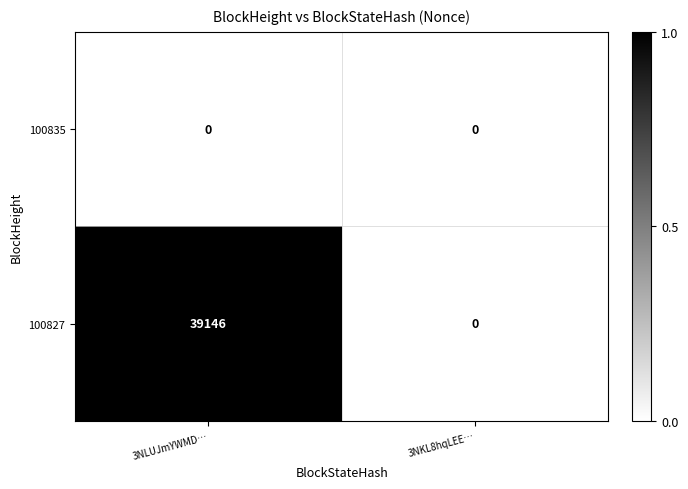

True or false: 100827 has a value of 0 at 3NKL8hqLEE….

True